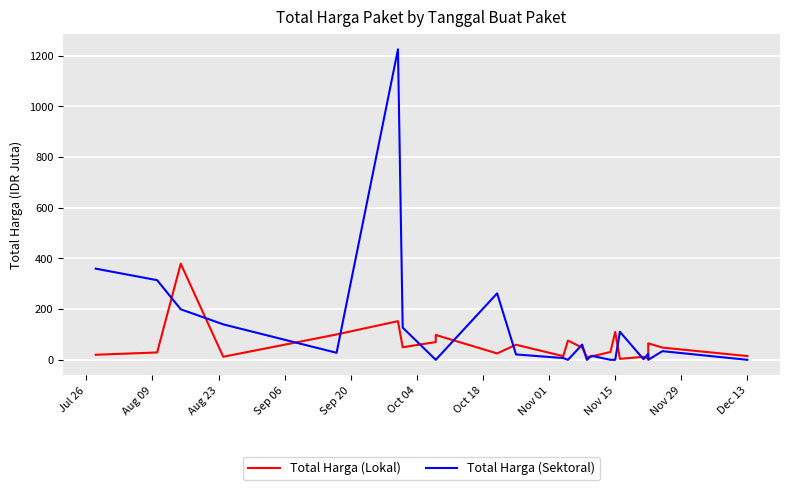

List the series in order of their overall mean, highest first.

Total Harga (Sektoral), Total Harga (Lokal)